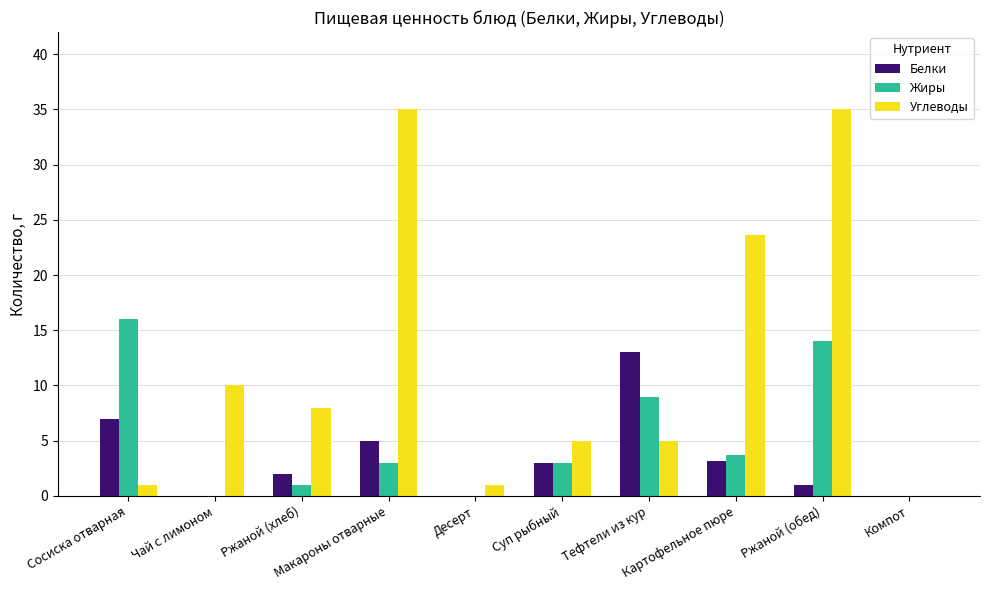

What is the sum of all Жиры values?

49.7